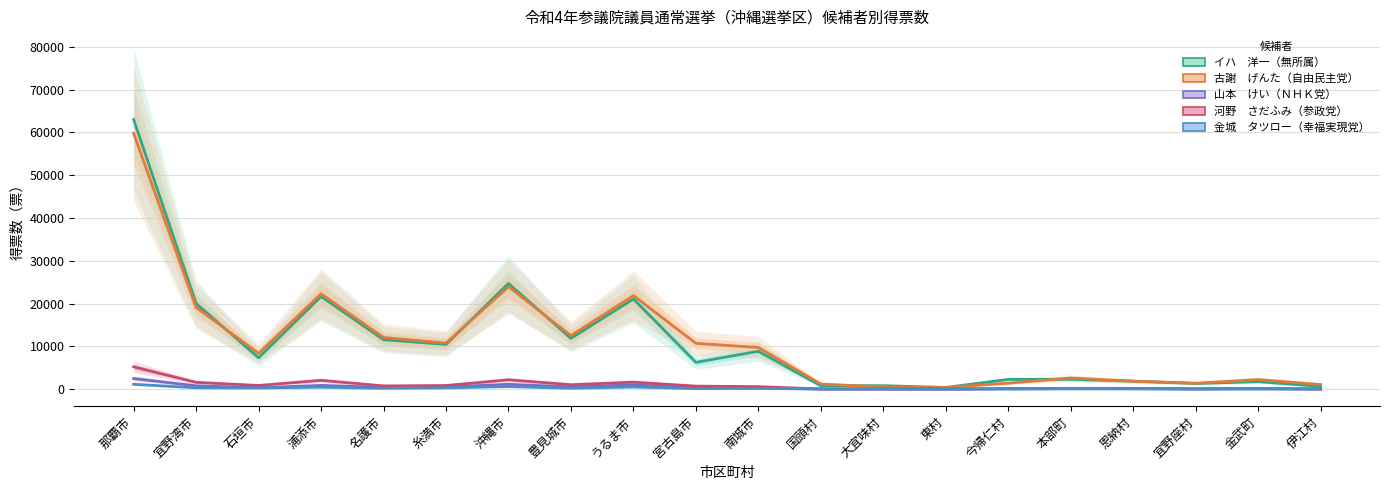

What is the difference between the 山本　けい（ＮＨＫ党） values at 伊江村 and 沖縄市?

1106